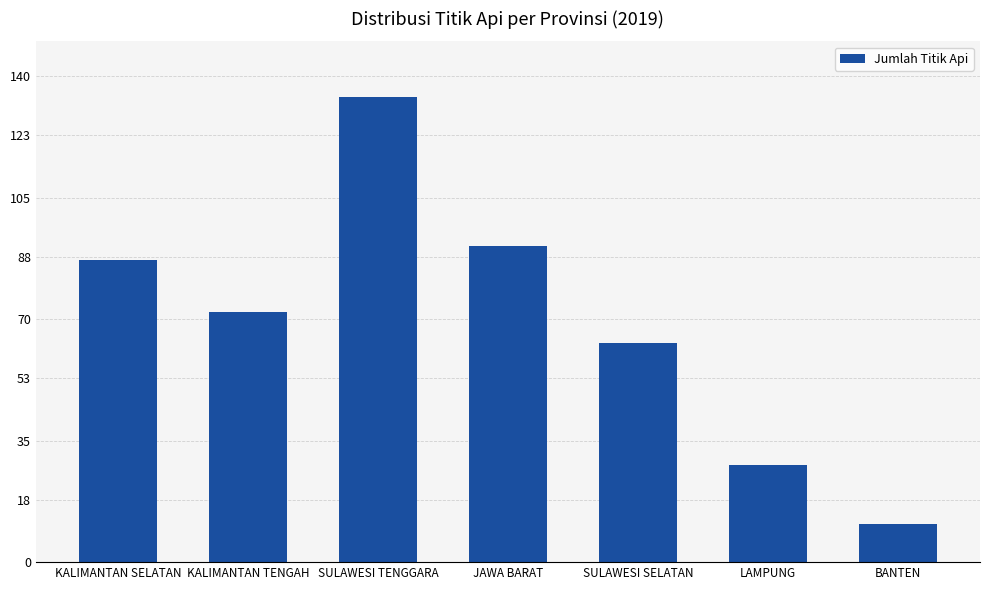

What value does the data have at KALIMANTAN SELATAN, to the nearest 5?

85